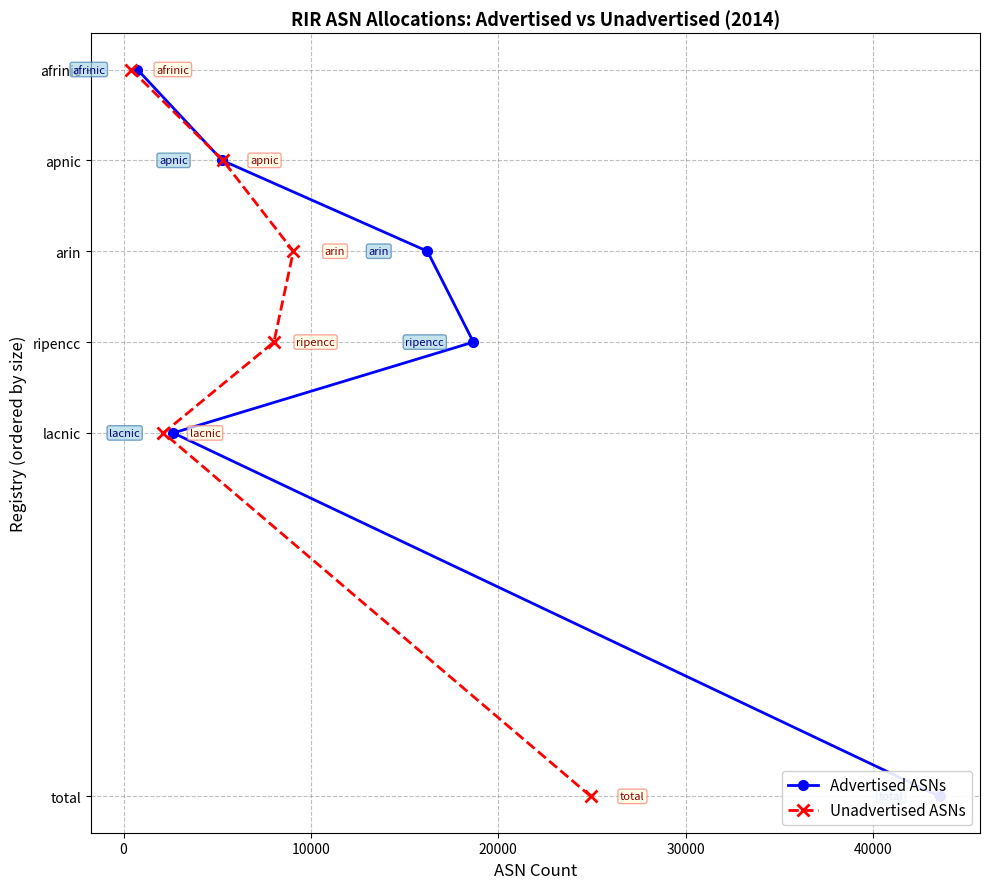

How many lines are shown in the chart?

2